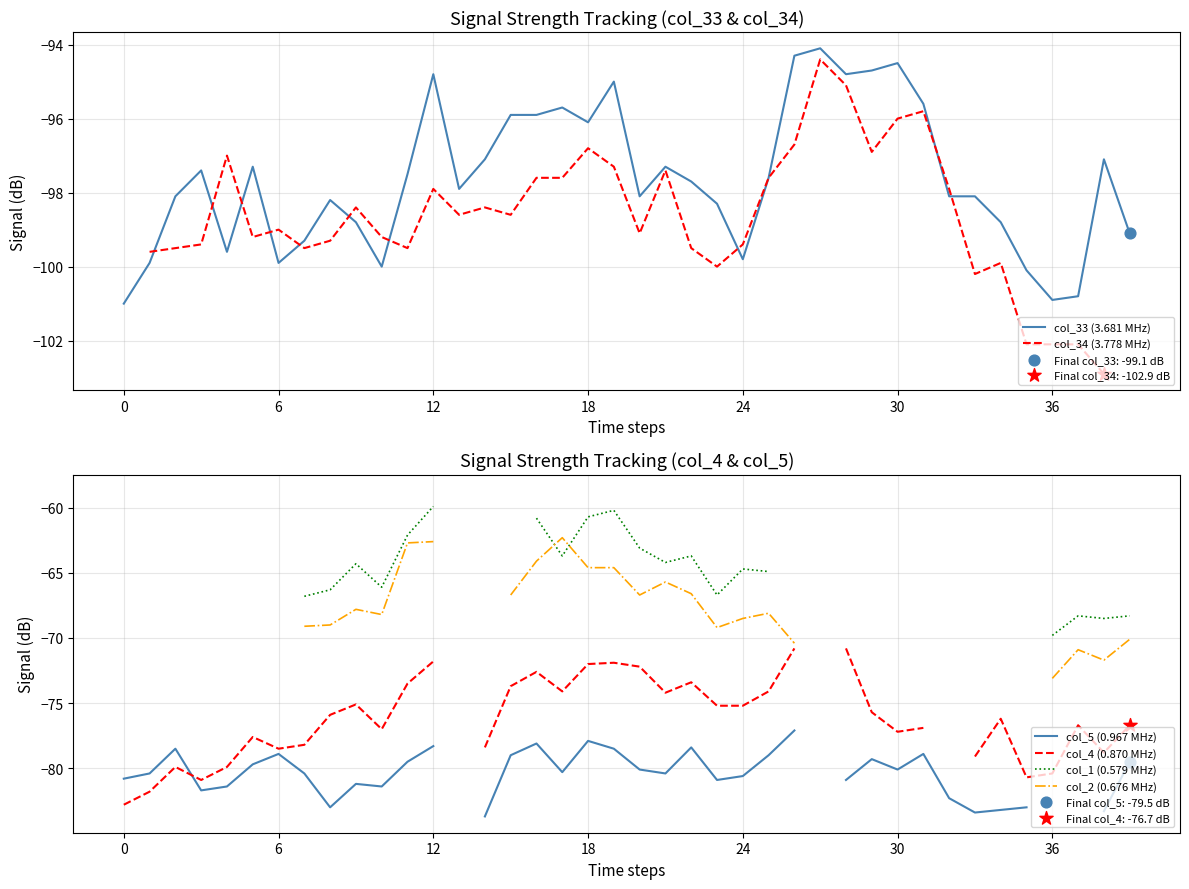

What are all the series names shown in the legend?

col_33 (3.681 MHz), col_34 (3.778 MHz), col_5 (0.967 MHz), col_4 (0.870 MHz), col_1 (0.579 MHz), col_2 (0.676 MHz)